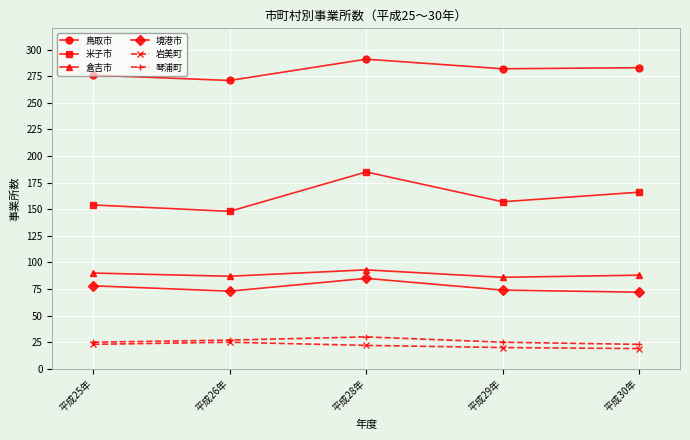

Rank the categories by 米子市 value from lowest to highest.

平成26年, 平成25年, 平成29年, 平成30年, 平成28年